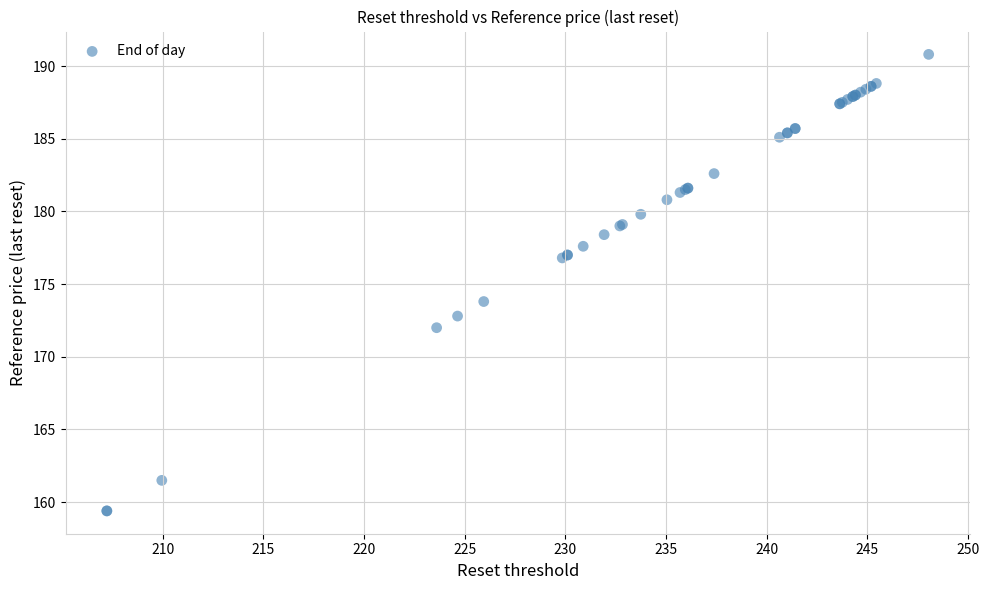

What Y value in the scatter plot is closest to 175?

173.8